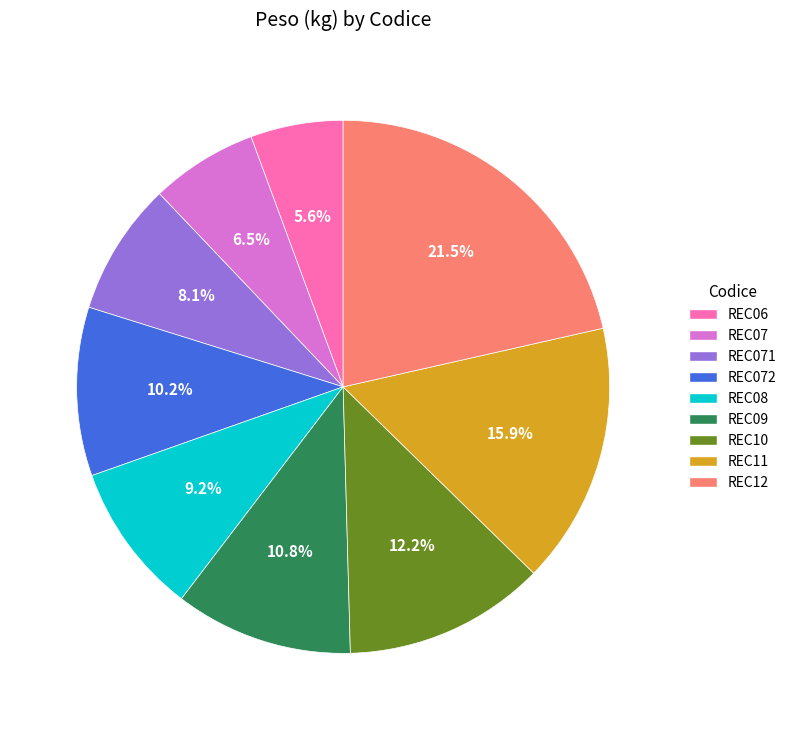

Is there any slice that represents more than half of the pie?

No